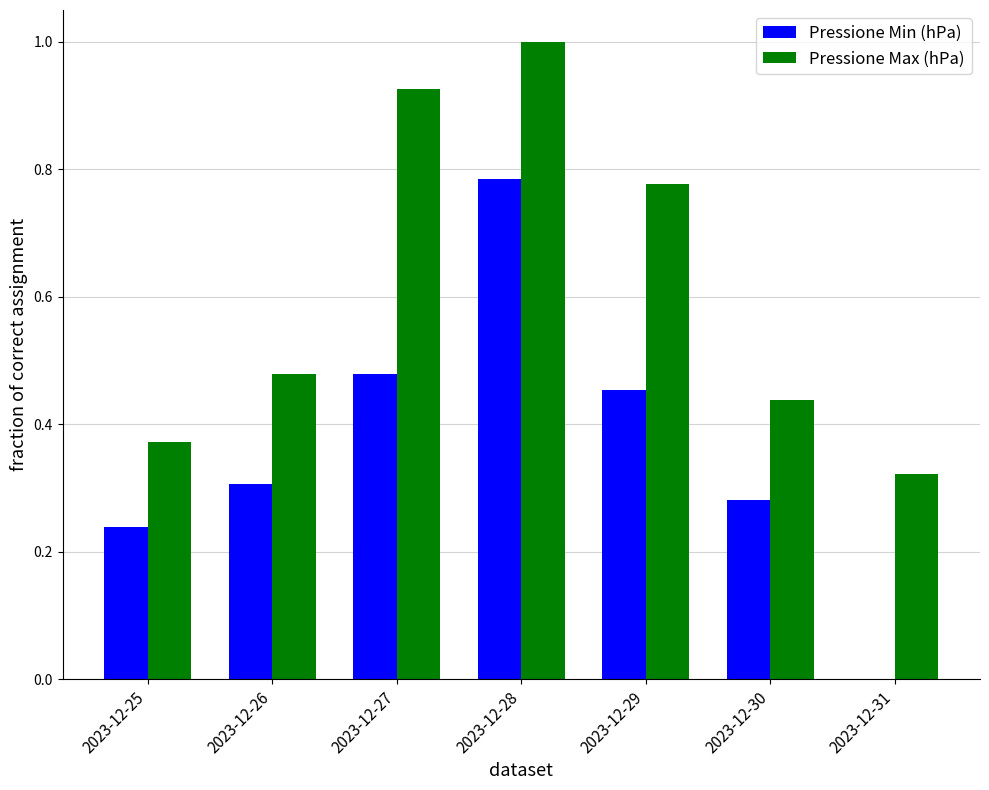

How many categories are shown in the chart?

7